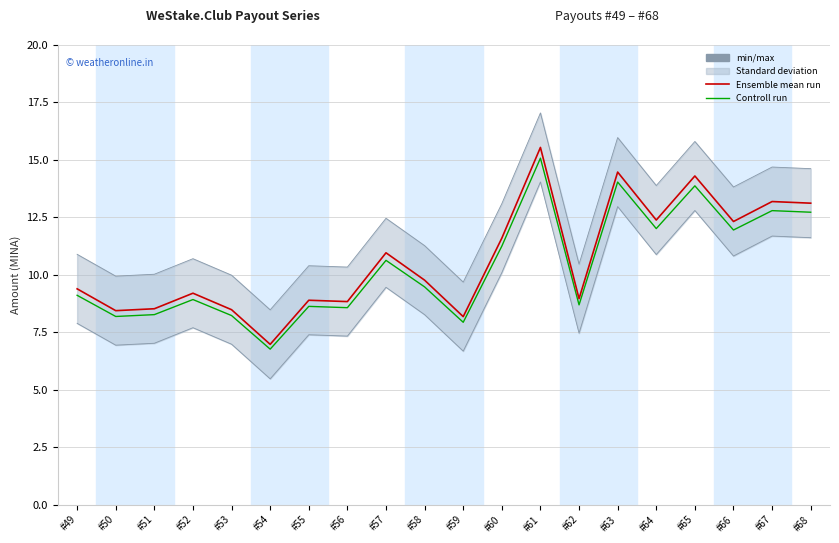

True or false: Controll run has more than 1 points higher than both neighbors.

True